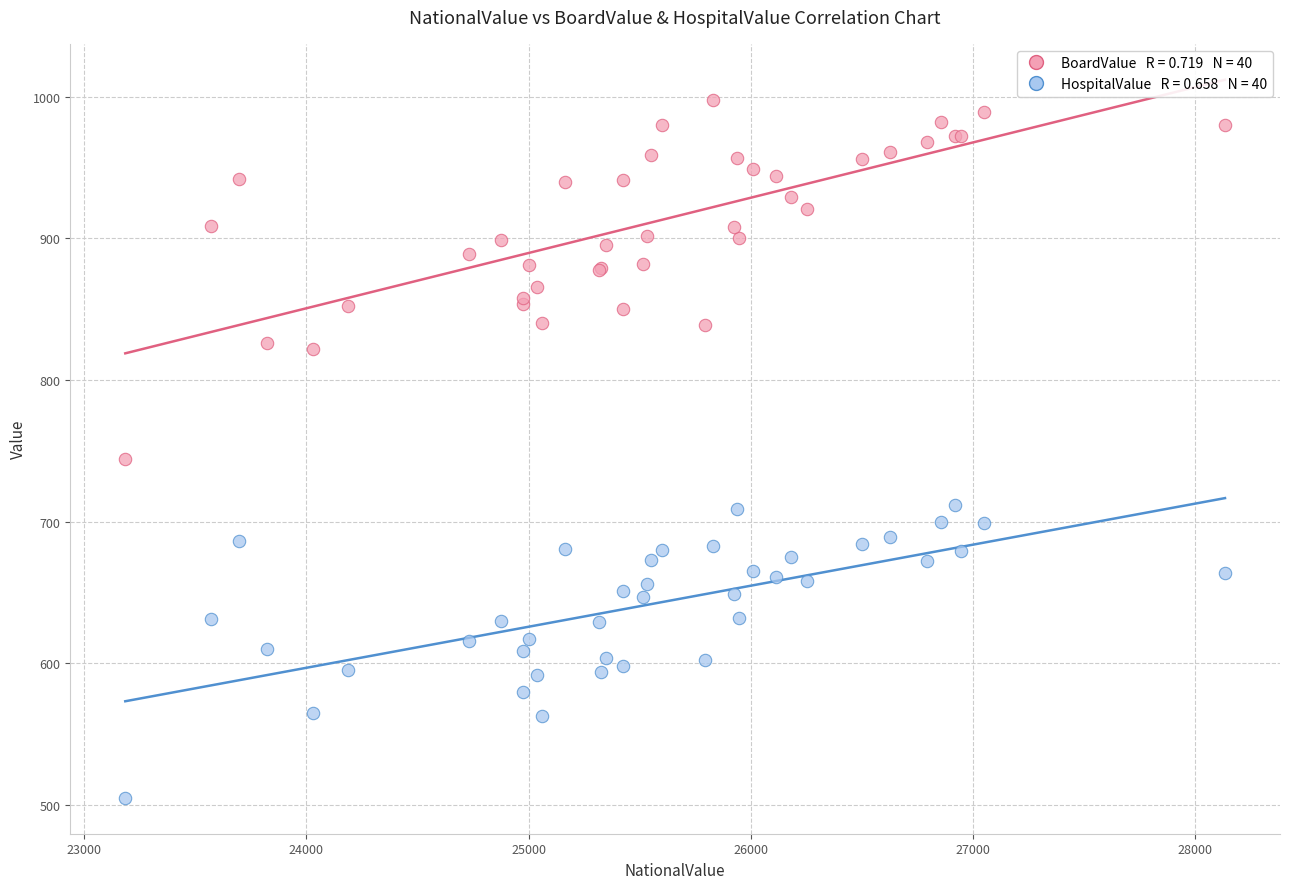

Across all series, what Y value is closest to 751?

744